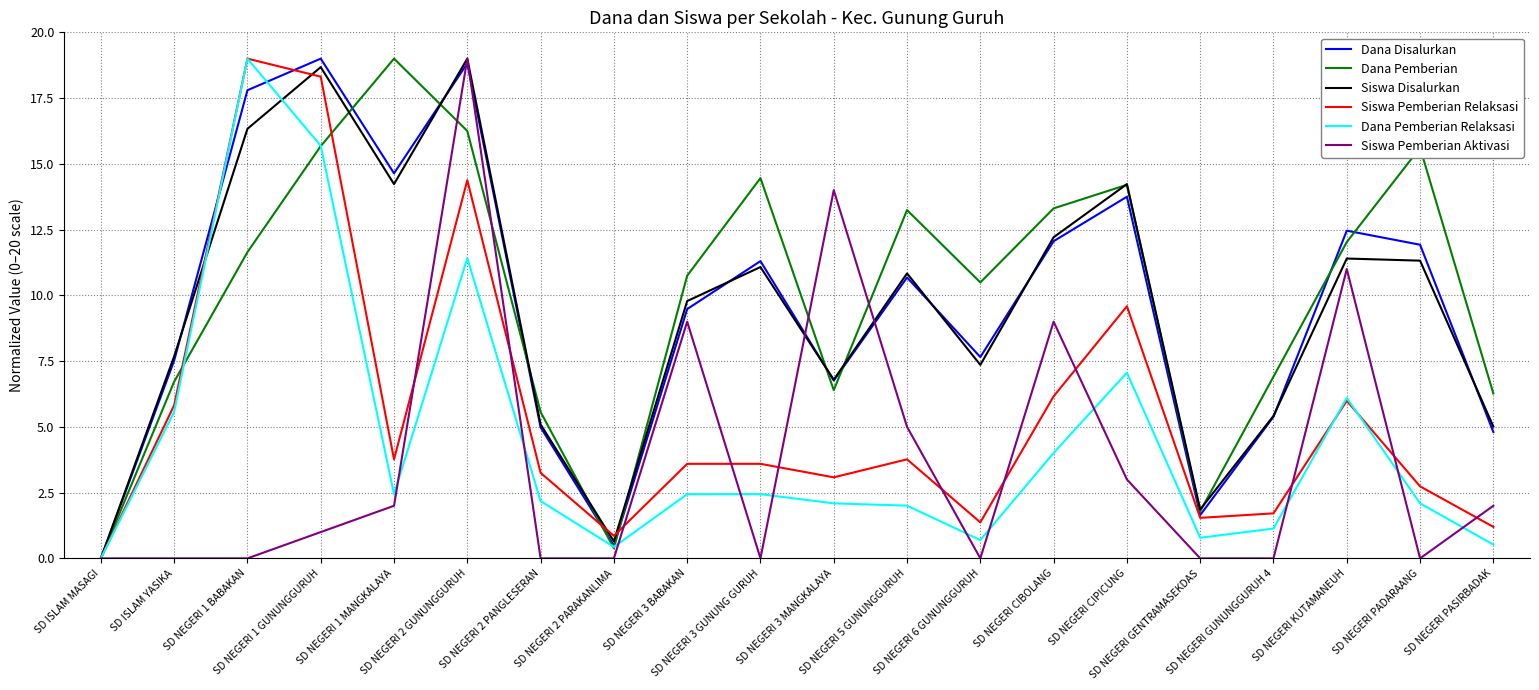

Where is the first local minimum for Siswa Disalurkan?

SD NEGERI 1 MANGKALAYA